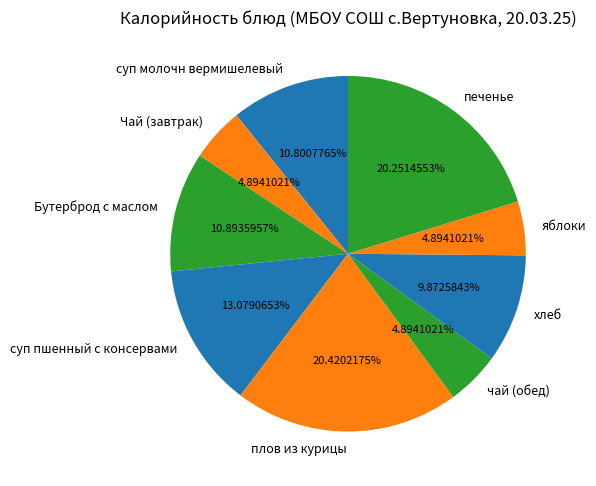

True or false: хлеб accounts for 24% of the total.

False